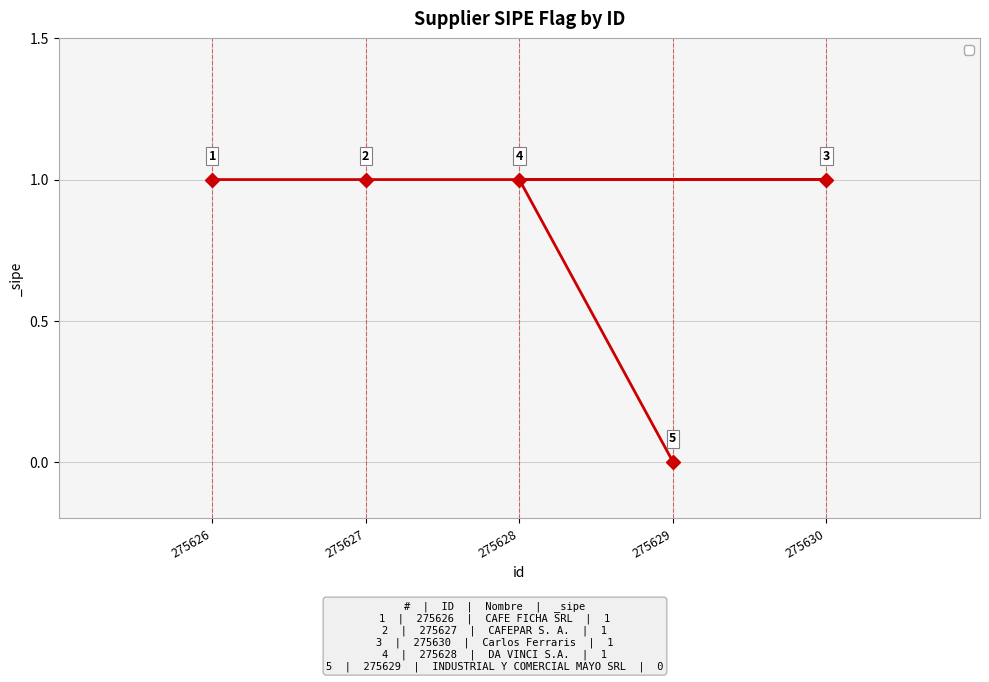

What is the approximate value at 275627?

1